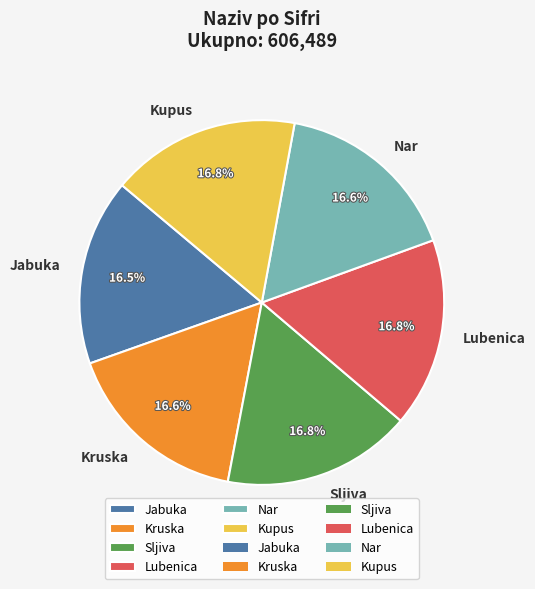

Does any single category account for the majority?

No